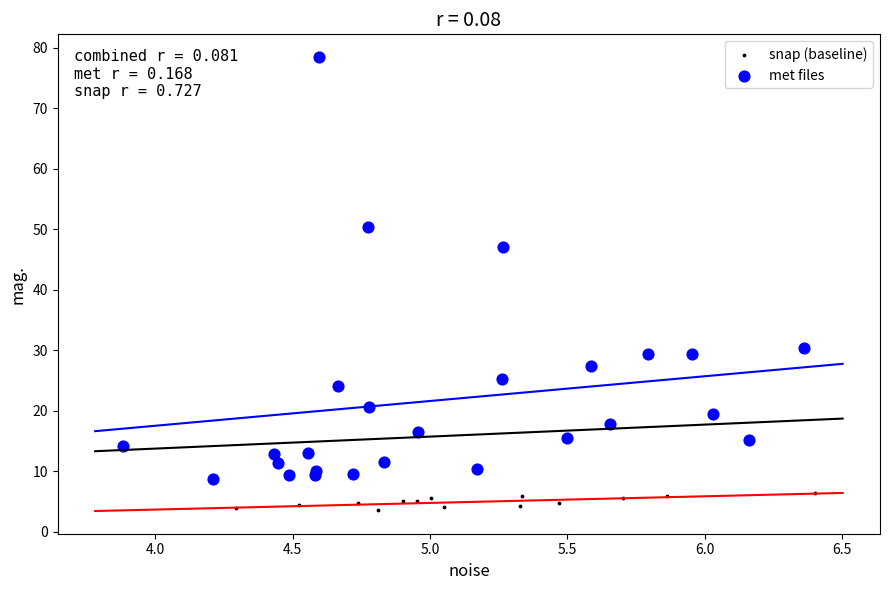

Which series has the largest Y range (max minus min)?

met files